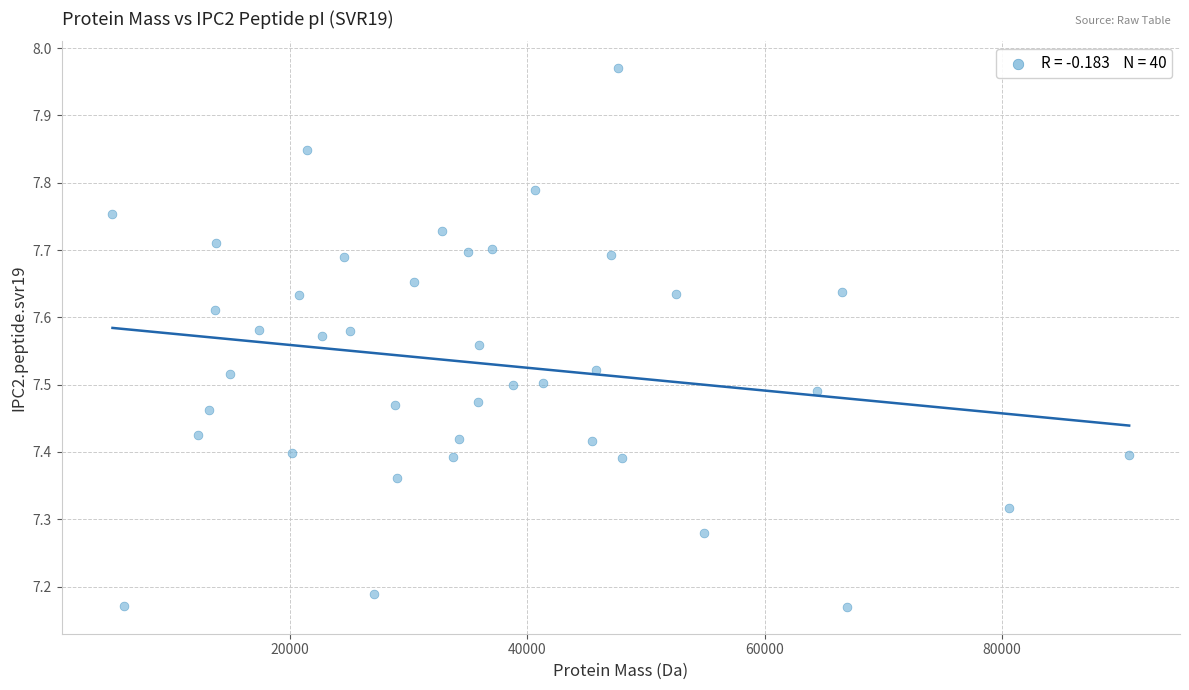

What is the range of Y values (max minus min)?

0.8